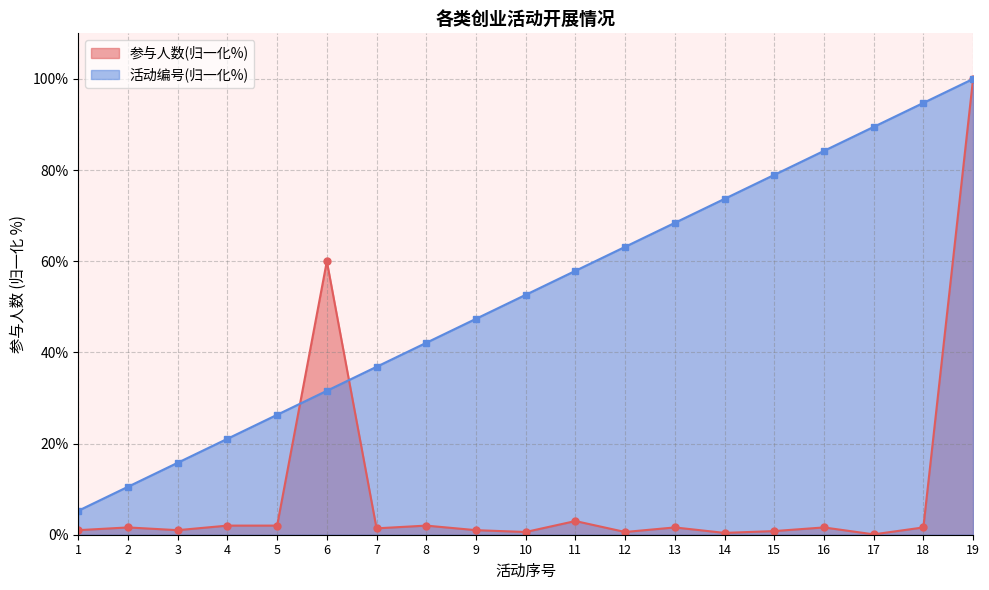

What is the approximate value of 参与人数 at 9?

1.0